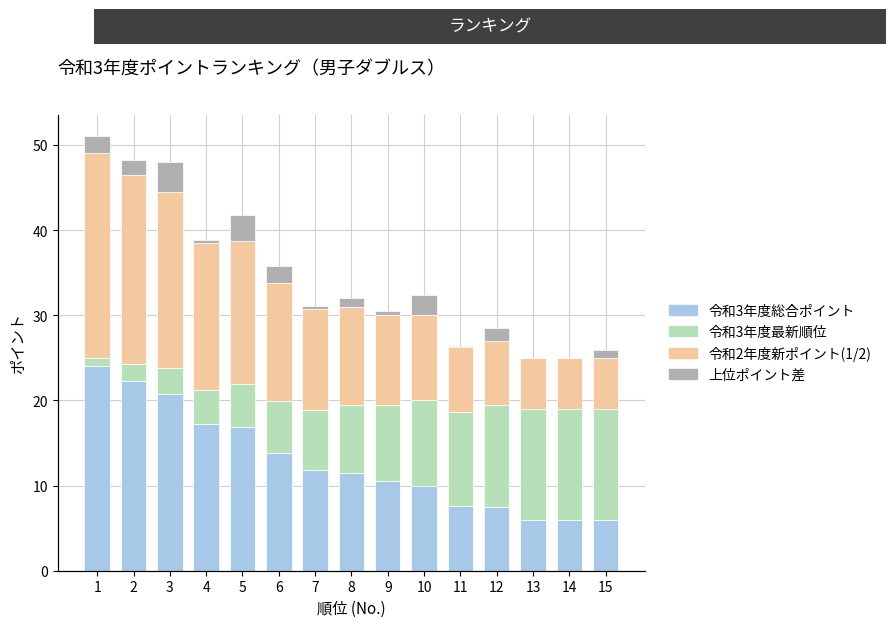

Which label corresponds to the smallest value in the chart?

13